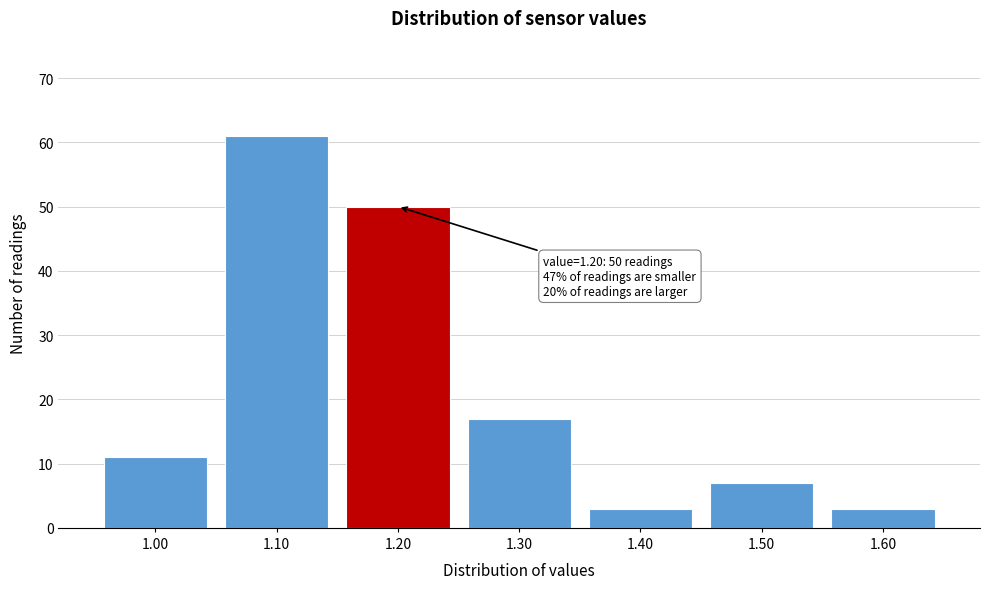

Over which range of the x-axis is the bar tallest?

1.05 to 1.15